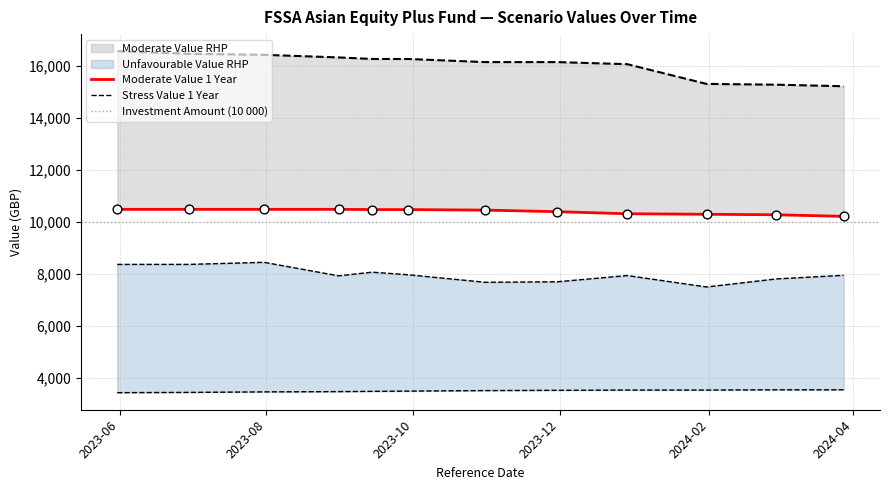

Which series reaches the maximum Y coordinate?

Moderate Value RHP